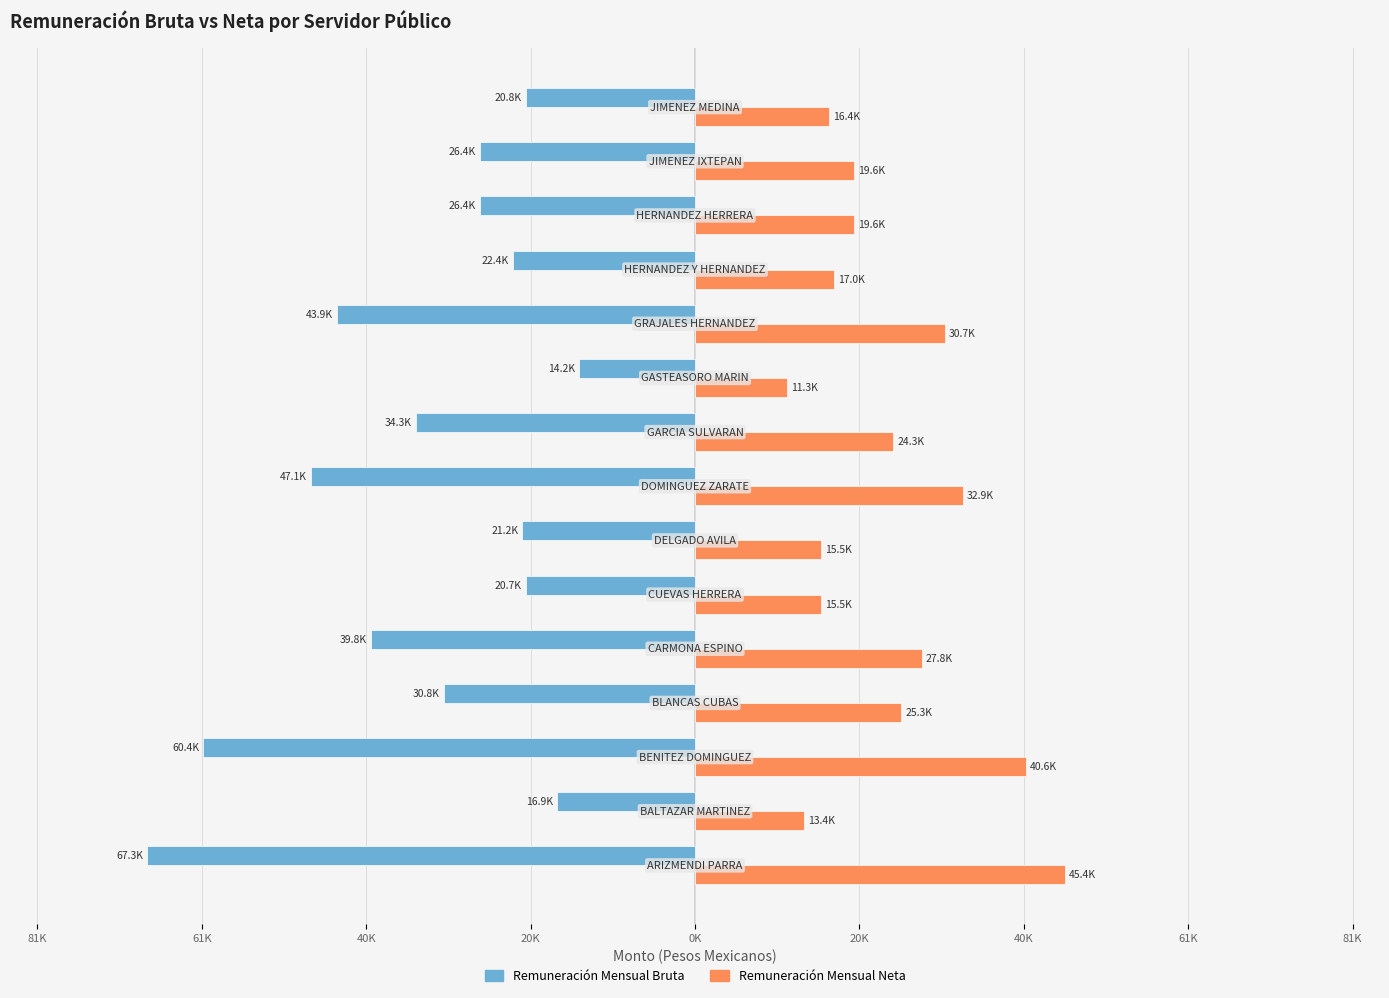

How many distinct data groups are displayed?

2